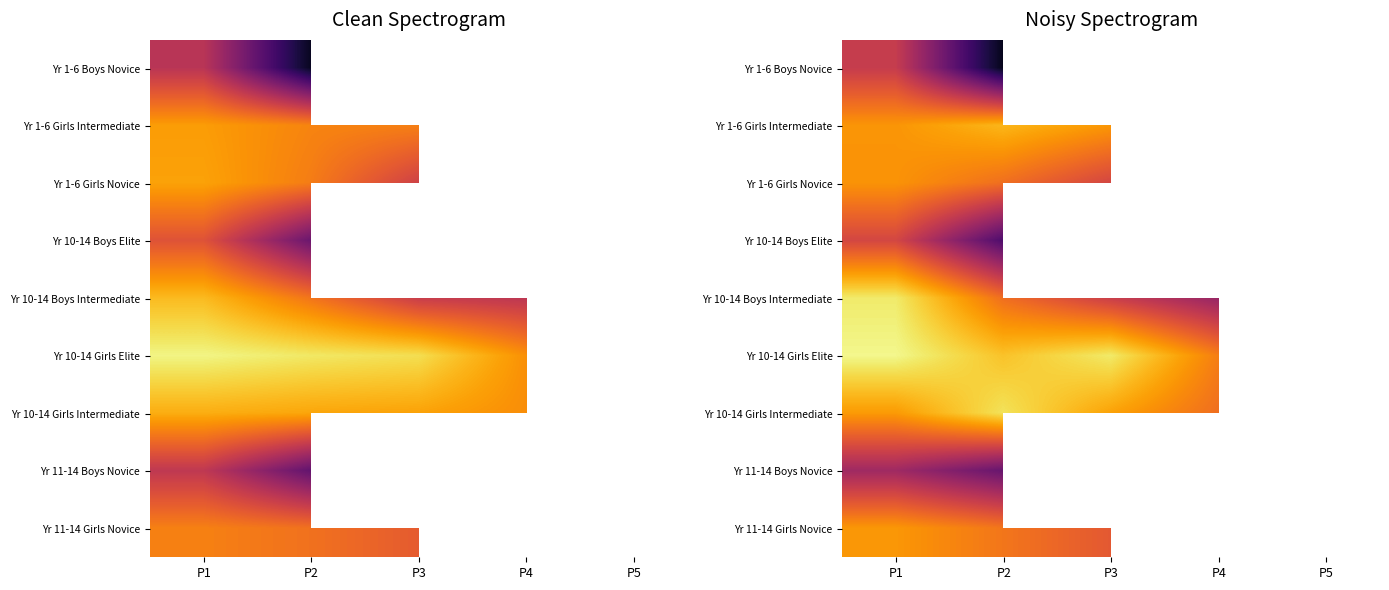

List the labels in order of Yr 1-6 Boys Novice value, smallest first.

P3, P4, P5, P2, P1